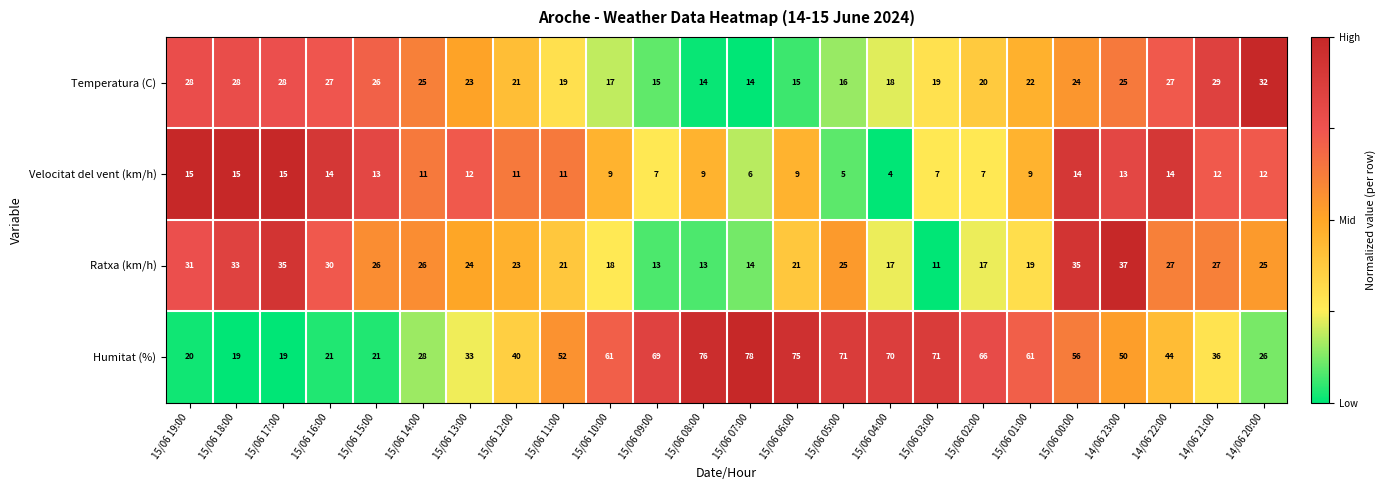

At which category does the chart reach its peak across all series?

15/06 07:00